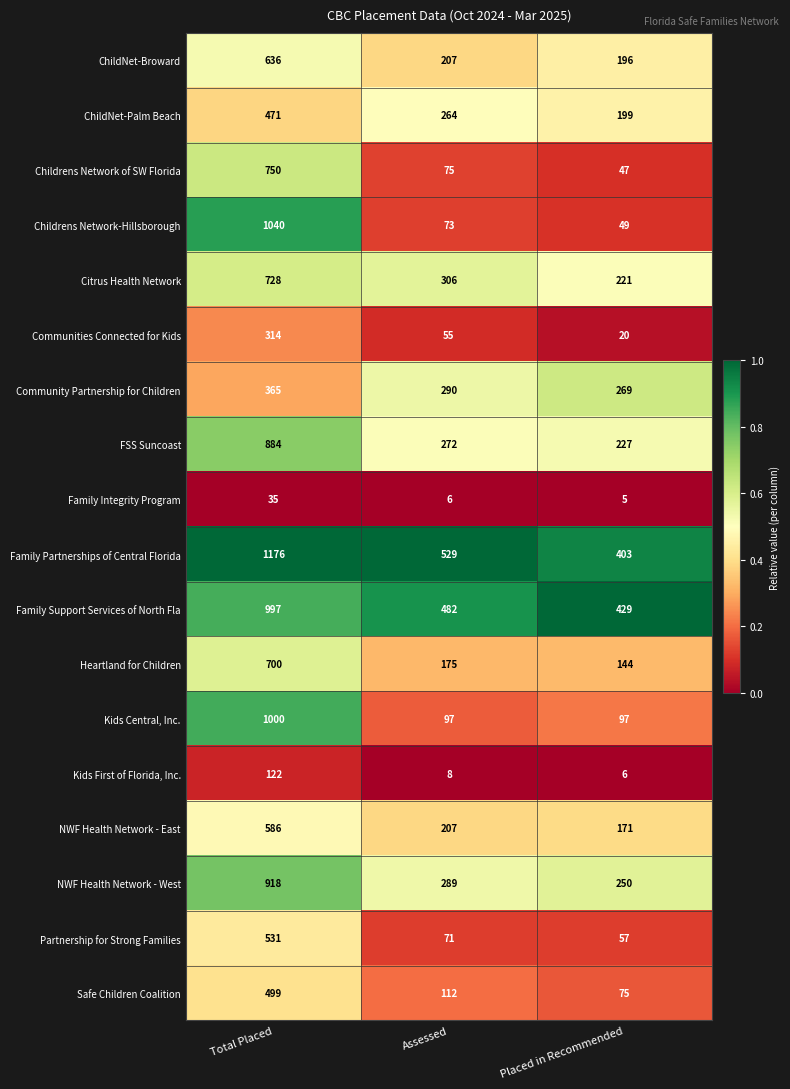

Which series changed the most between Total Placed and Placed in Recommended?

Childrens Network-Hillsborough